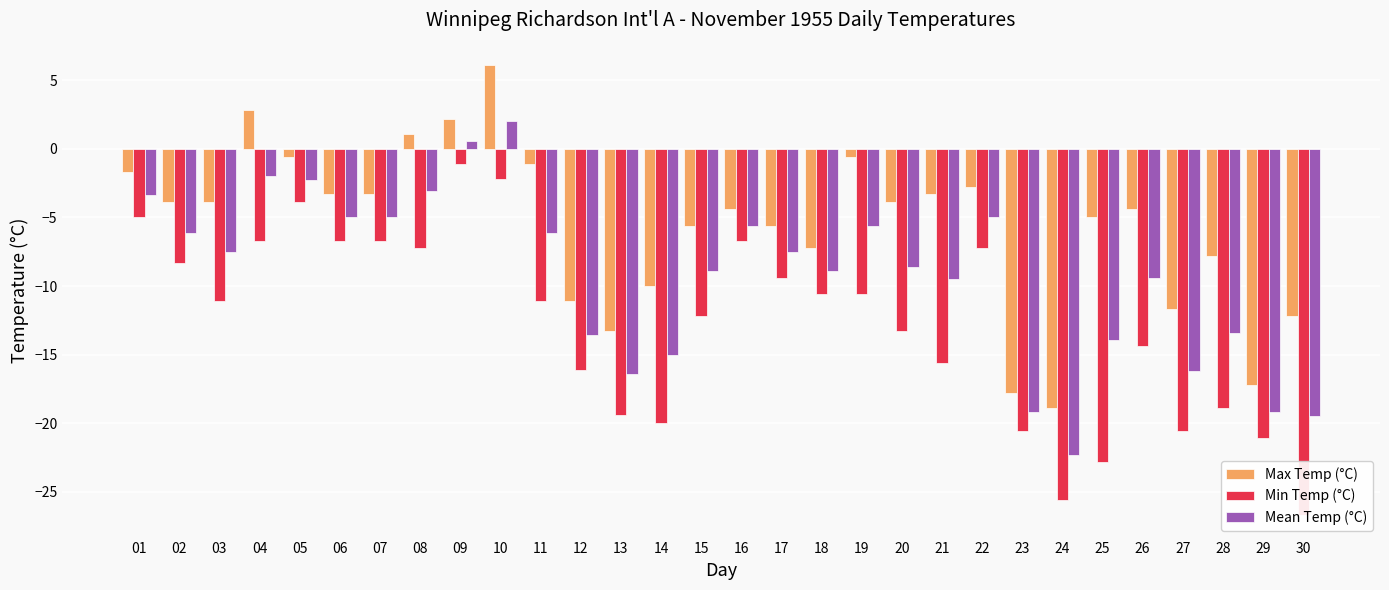

What are all the series names shown in the legend?

Max Temp (°C), Min Temp (°C), Mean Temp (°C)